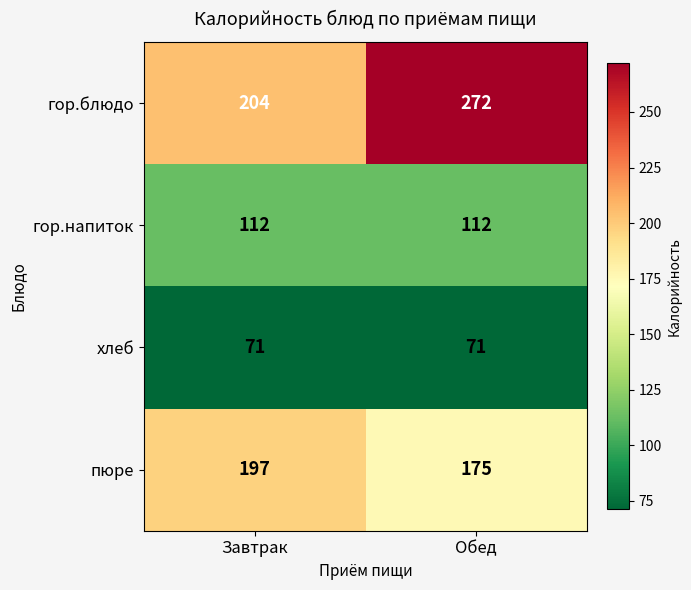

Which category has the highest value across all series?

Обед